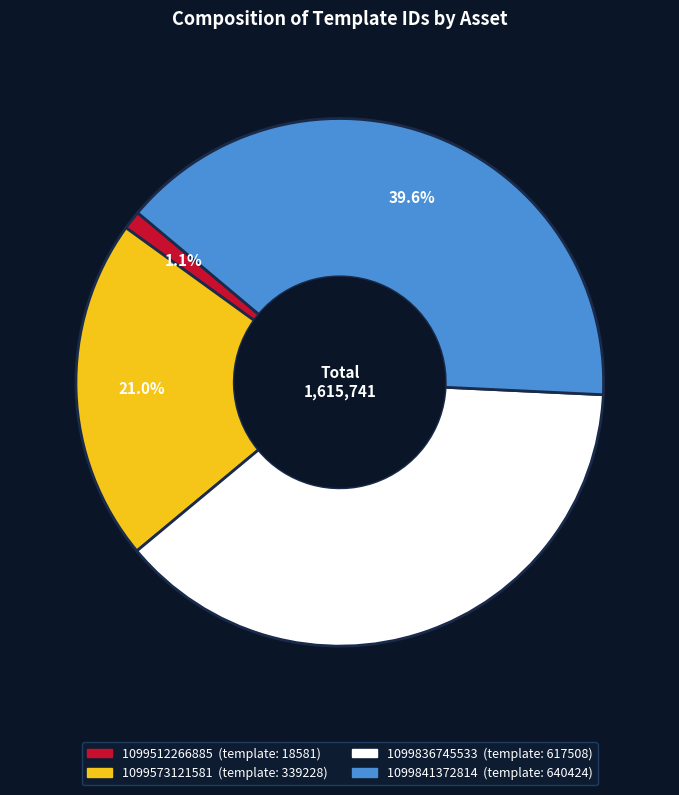

Count the number of slices in the pie.

4